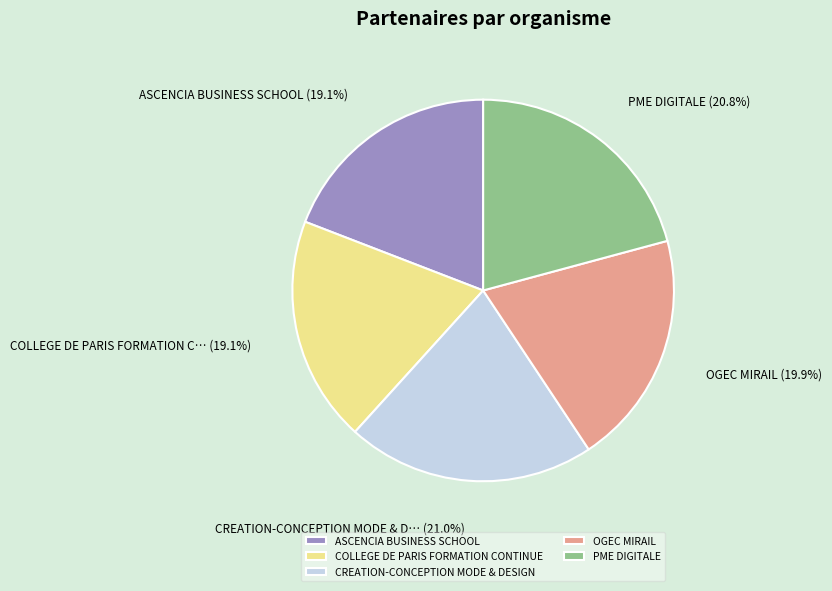

Is there a majority slice in this chart?

No